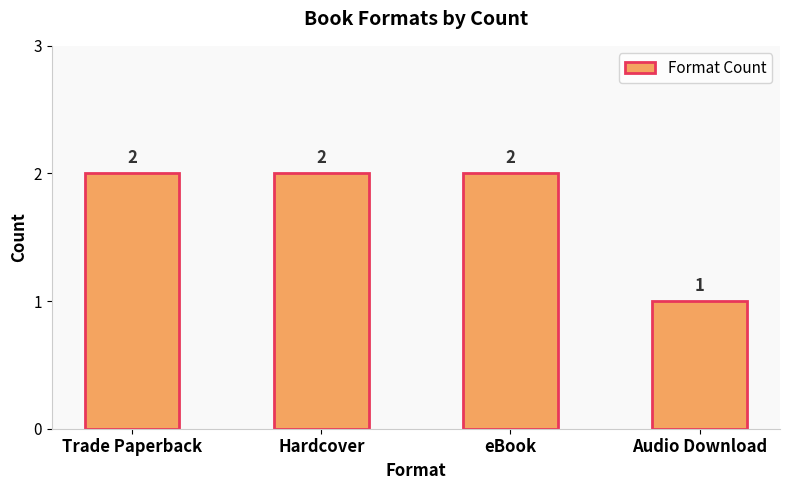

What is the sum of the values at Trade Paperback and Hardcover?

4